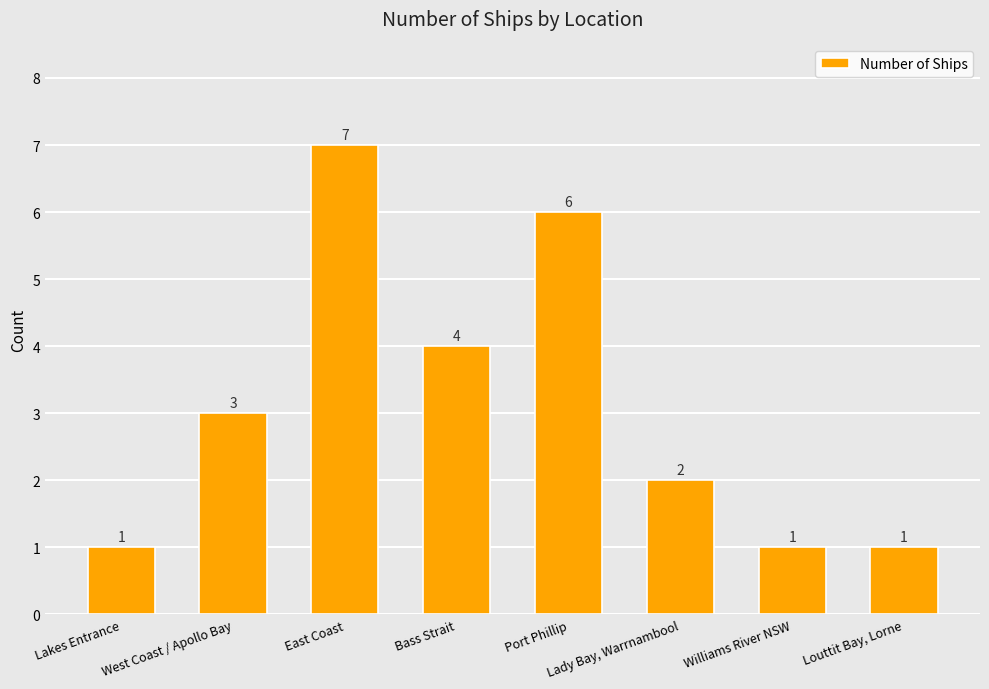

What is the difference between the second highest and second lowest values?

5